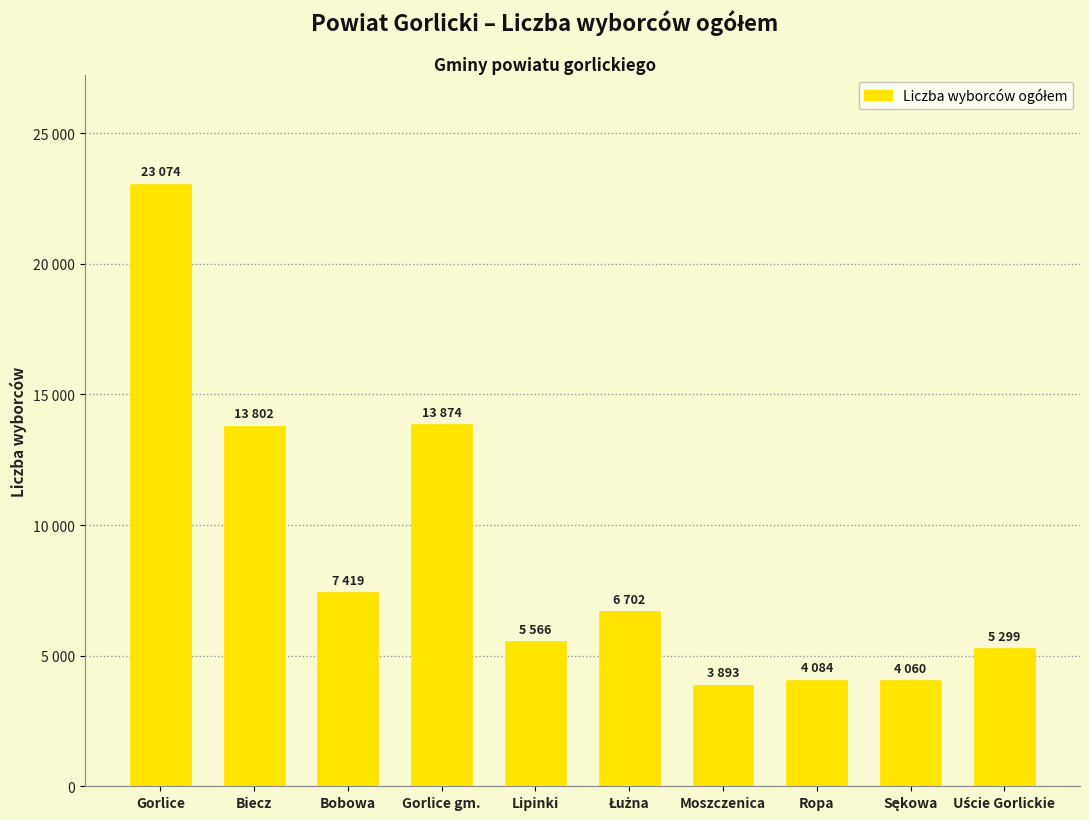

Are the bars horizontal?

No